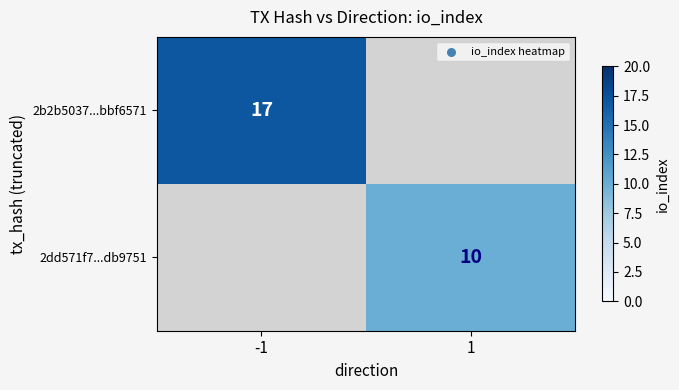

Which label corresponds to the largest value in the chart?

-1